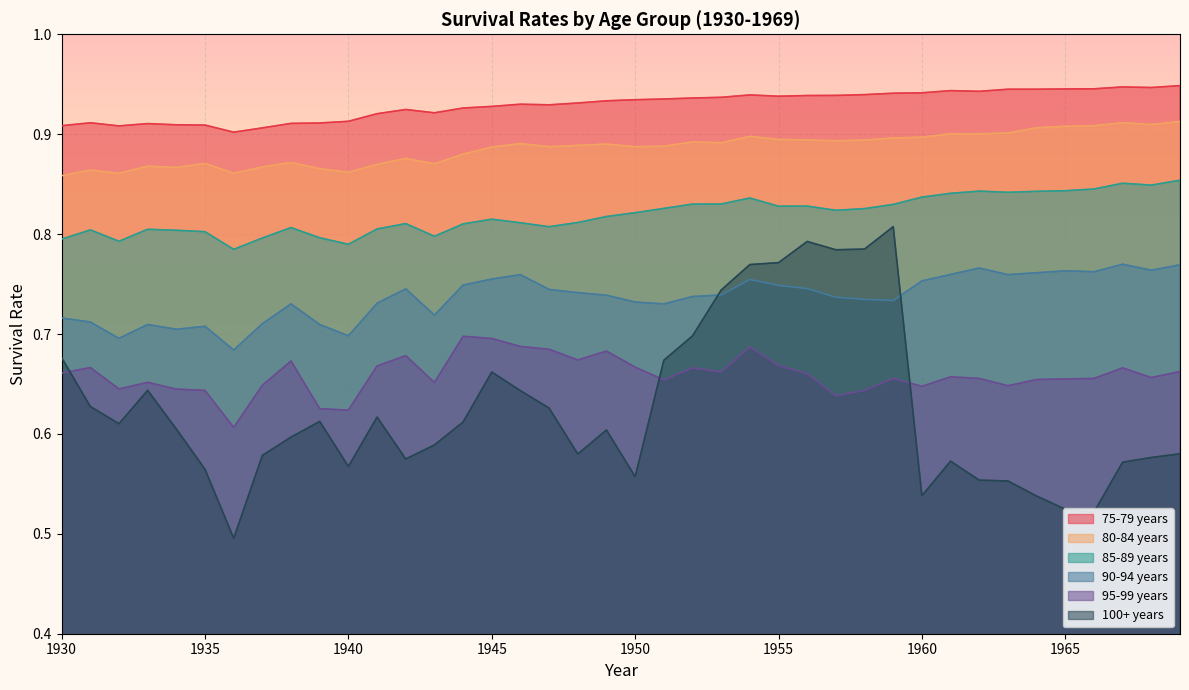

Rank the series at 1962 from highest to lowest value.

75-79 years, 80-84 years, 85-89 years, 90-94 years, 95-99 years, 100+ years